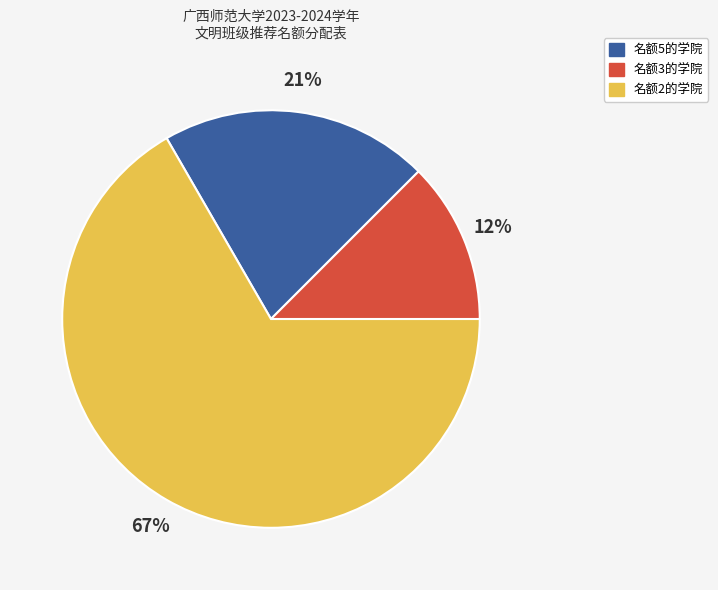

To the nearest percent, what is the average slice percentage?

33%